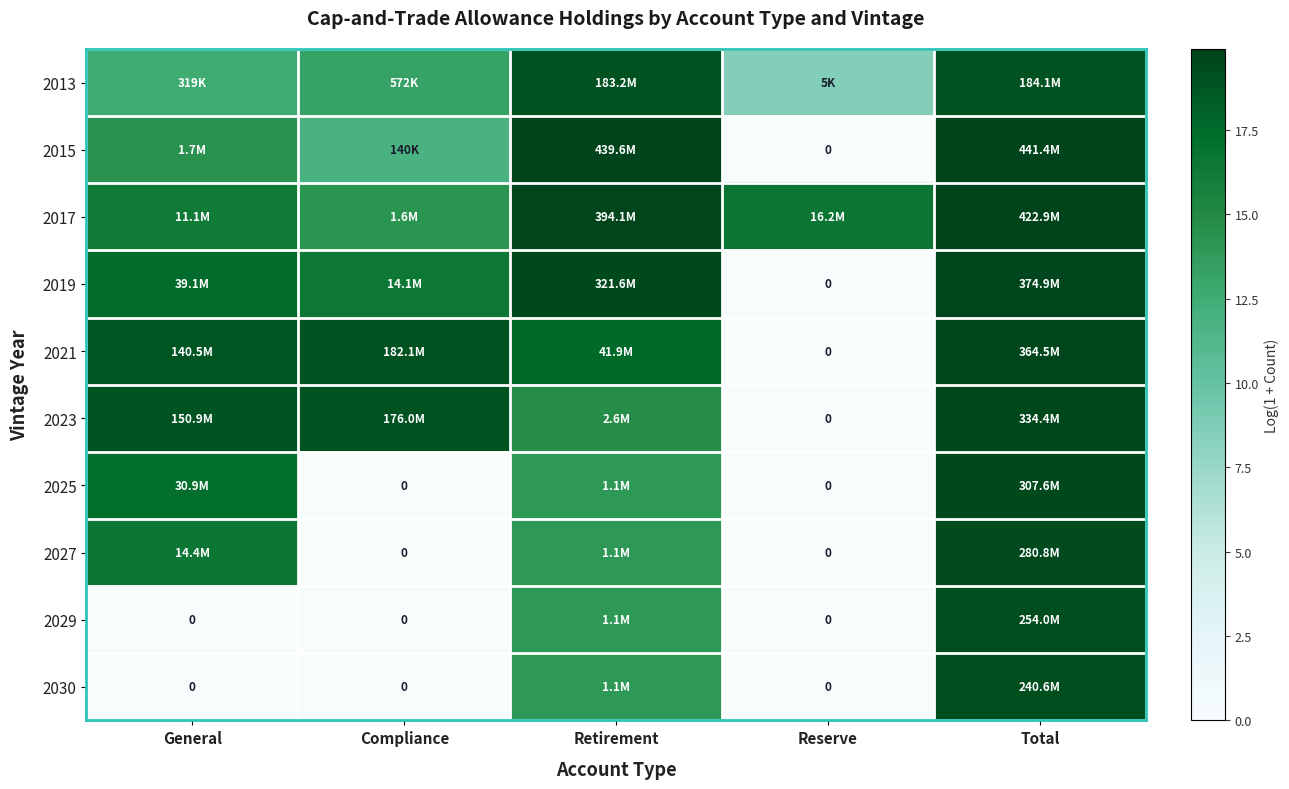

How many values in the 2015 series are below 14?

2